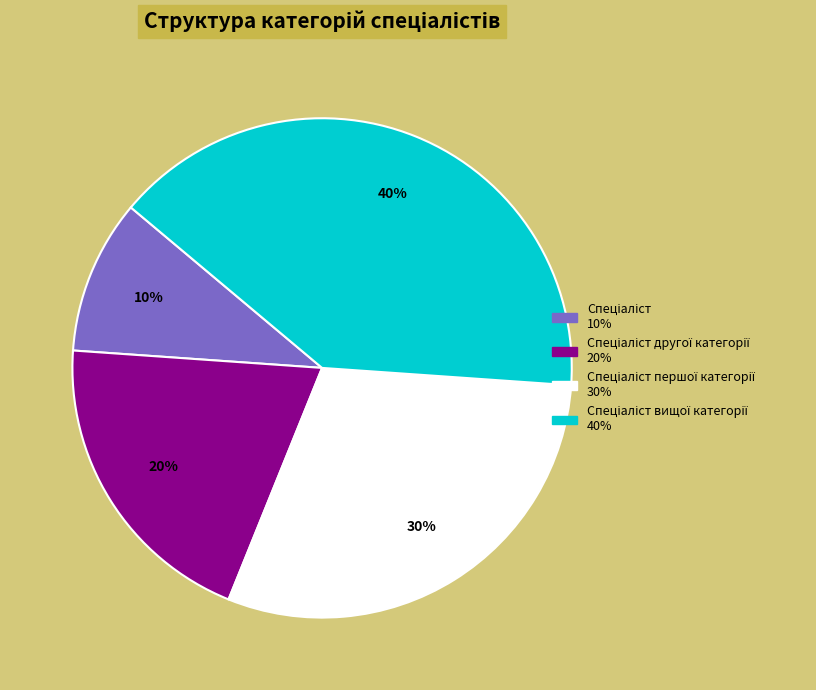

To the nearest percent, what is the average slice percentage?

25%